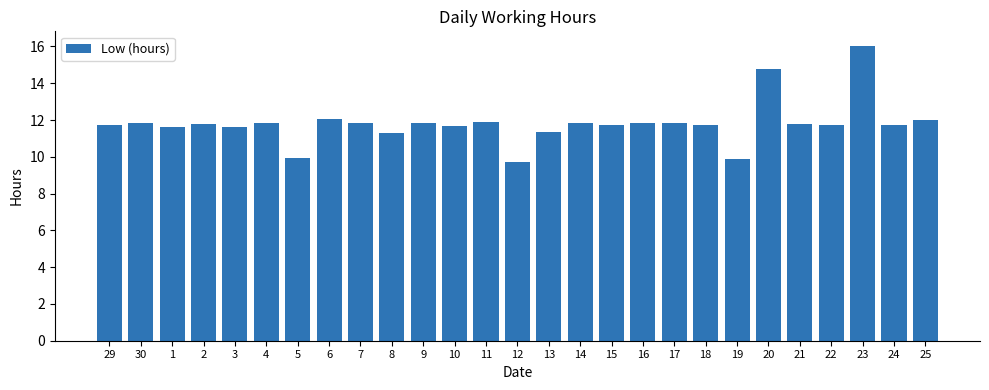

What is the label of the 20th bar from the right?

6